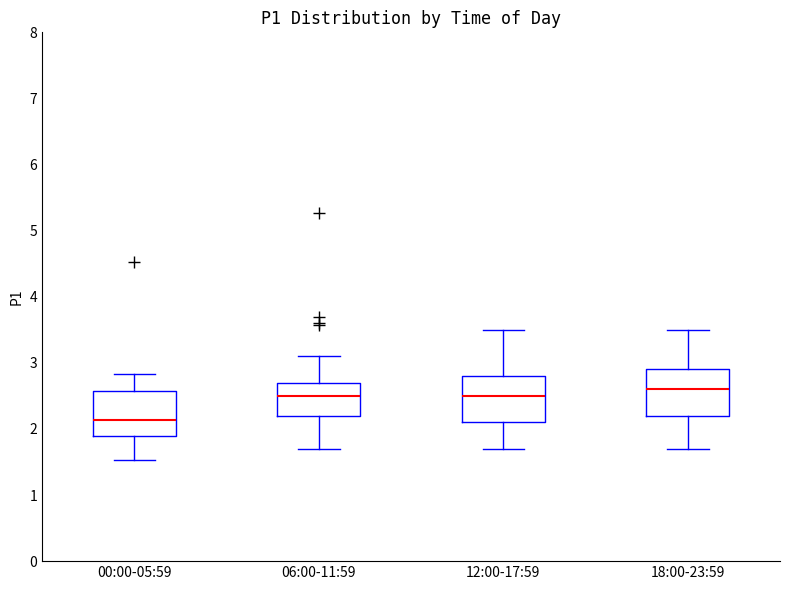

Where is the lower edge of the box for 06:00-11:59 on the y-axis? The values are not printed on the chart, so give them approximately, as read against the axis.

2.2